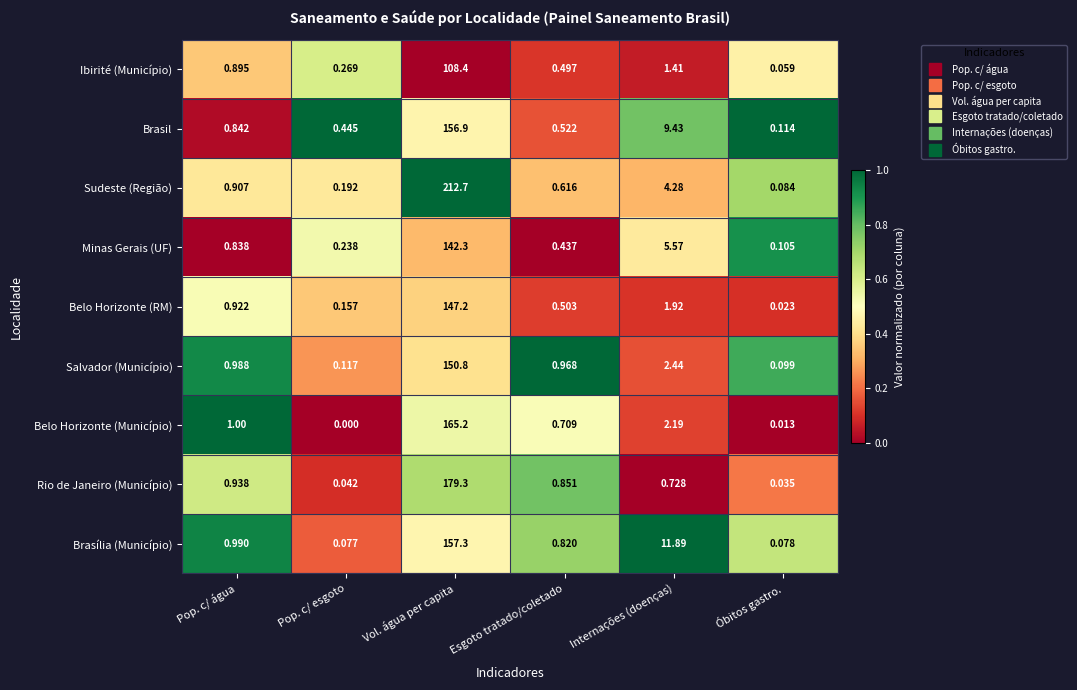

Which series changed the most between Pop. c/ água and Esgoto tratado/coletado?

Belo Horizonte (RM)